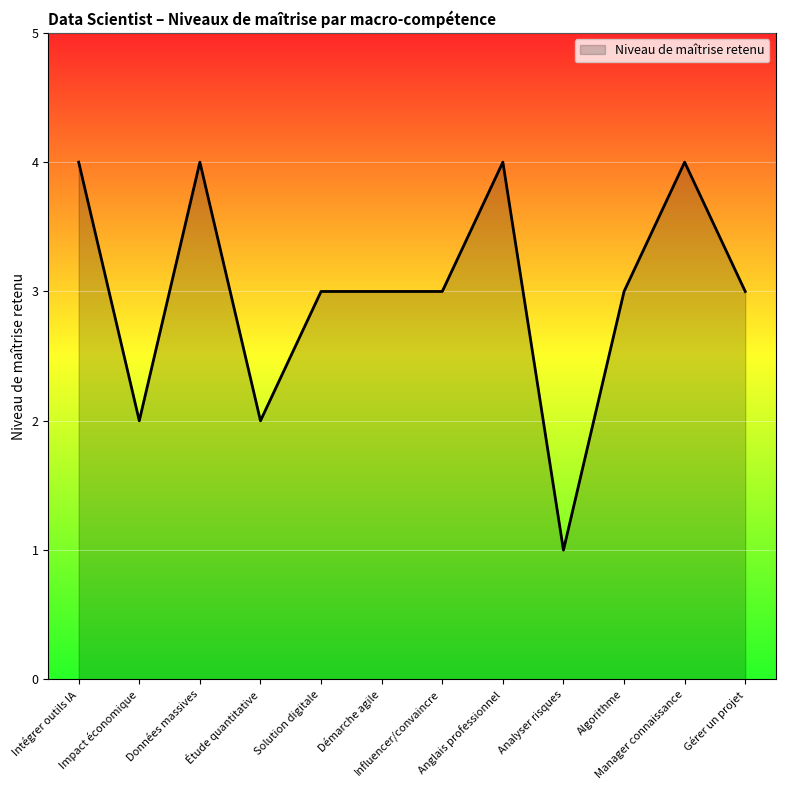

True or false: the data shows 4 at Influencer/convaincre.

False